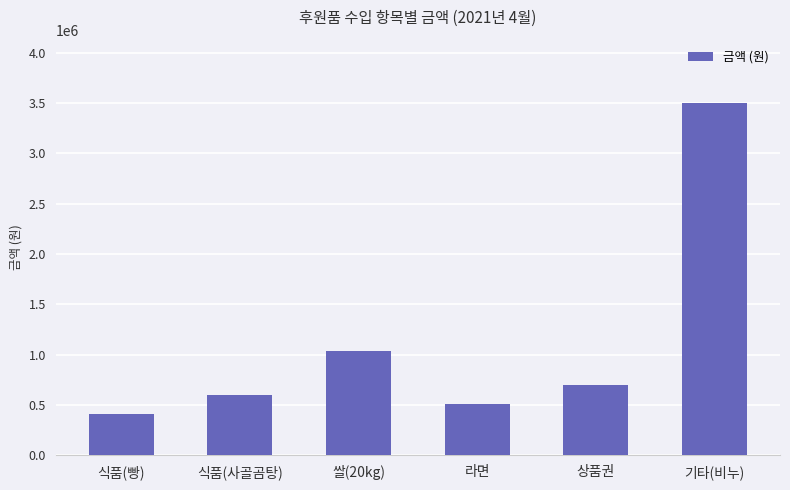

Are the bars horizontal?

No